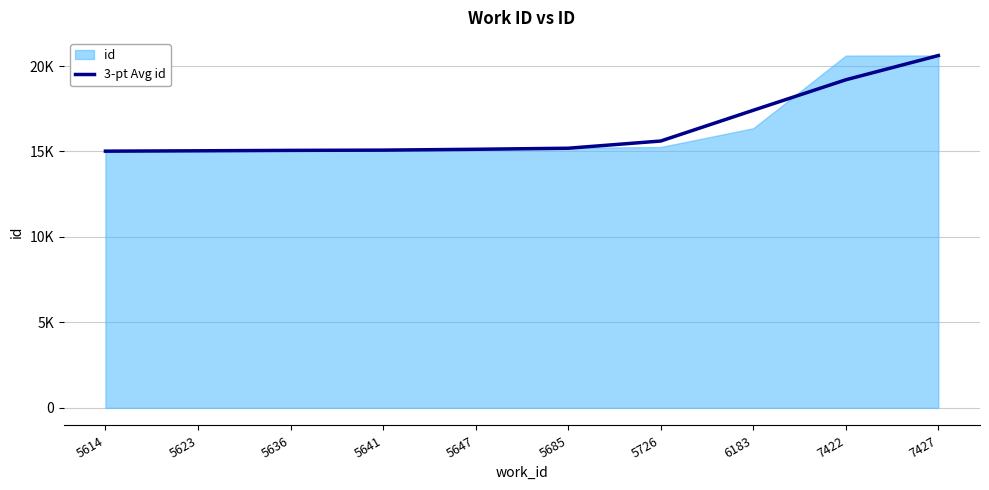

How many lines are shown in the chart?

1